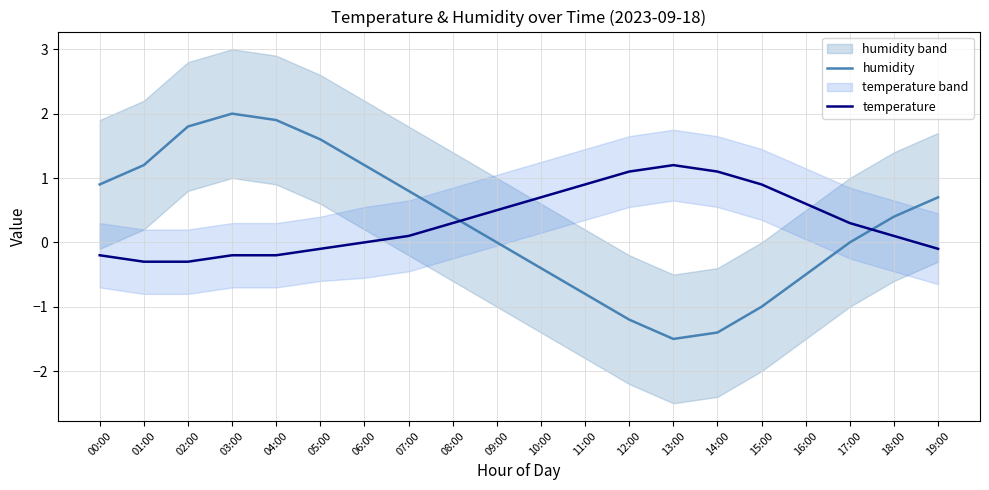

Reading left to right, extract all data points from this chart.

humidity: 00:00=0.9	01:00=1.2	02:00=1.8	03:00=2.0	04:00=1.9	05:00=1.6	06:00=1.2	07:00=0.8	08:00=0.4	09:00=0.0	10:00=-0.4	11:00=-0.8	12:00=-1.2	13:00=-1.5	14:00=-1.4	15:00=-1.0	16:00=-0.5	17:00=0.0	18:00=0.4	19:00=0.7
temperature: 00:00=-0.2	01:00=-0.3	02:00=-0.3	03:00=-0.2	04:00=-0.2	05:00=-0.1	06:00=0.0	07:00=0.1	08:00=0.3	09:00=0.5	10:00=0.7	11:00=0.9	12:00=1.1	13:00=1.2	14:00=1.1	15:00=0.9	16:00=0.6	17:00=0.3	18:00=0.1	19:00=-0.1